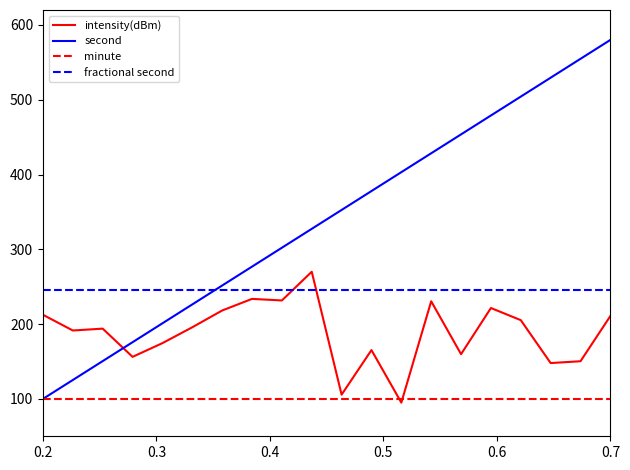

Which series has the largest total across all categories?

second